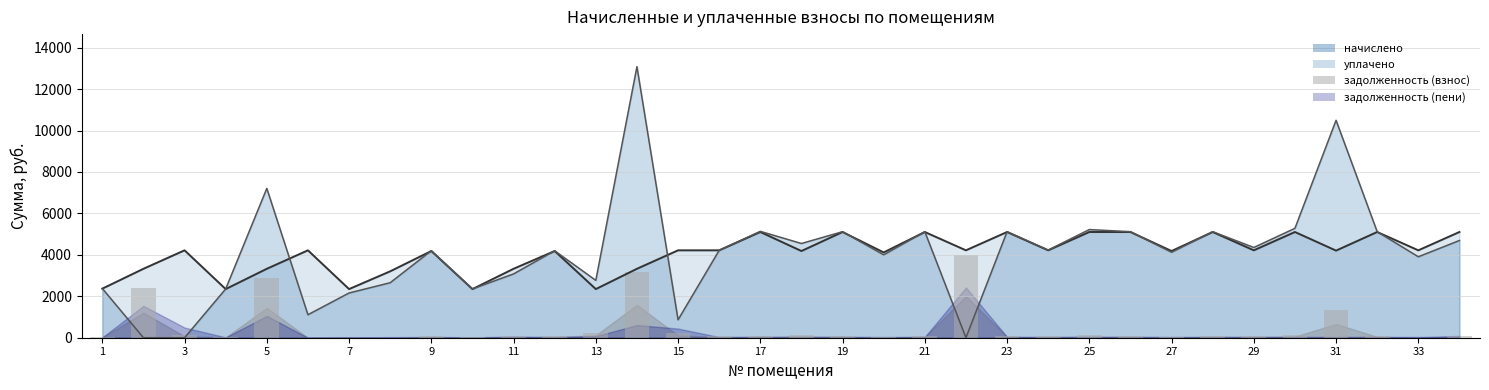

The value of задолженность (взнос) at 9 is 72.9. True or false?

True